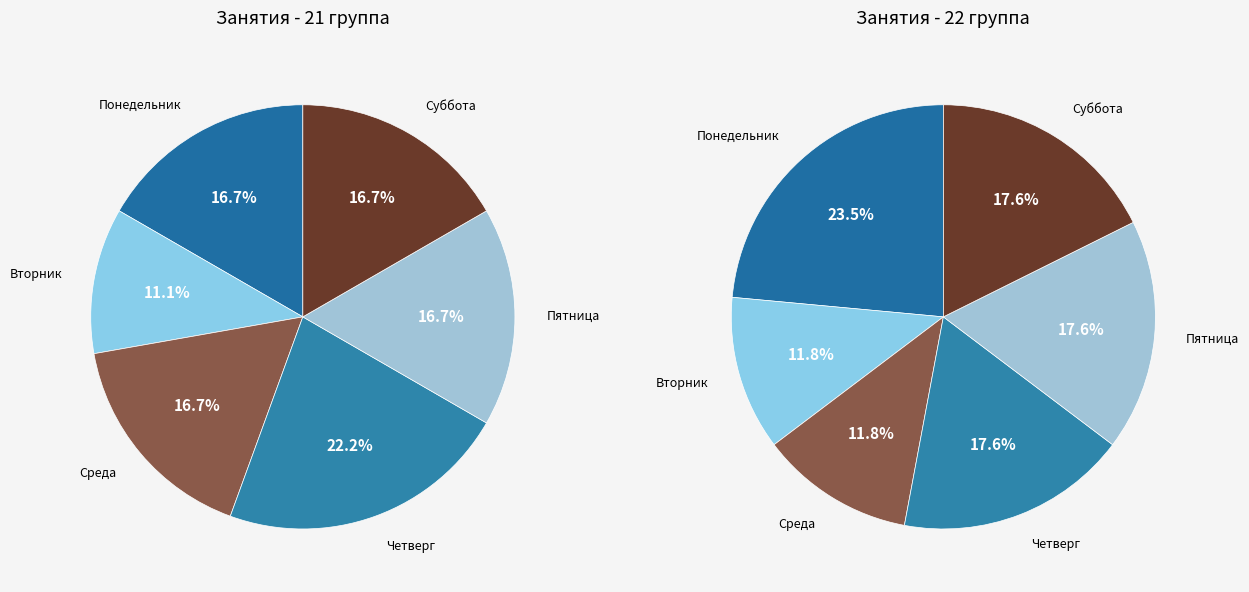

To the nearest percent, what is the combined percentage of Суббота and Среда?

29%